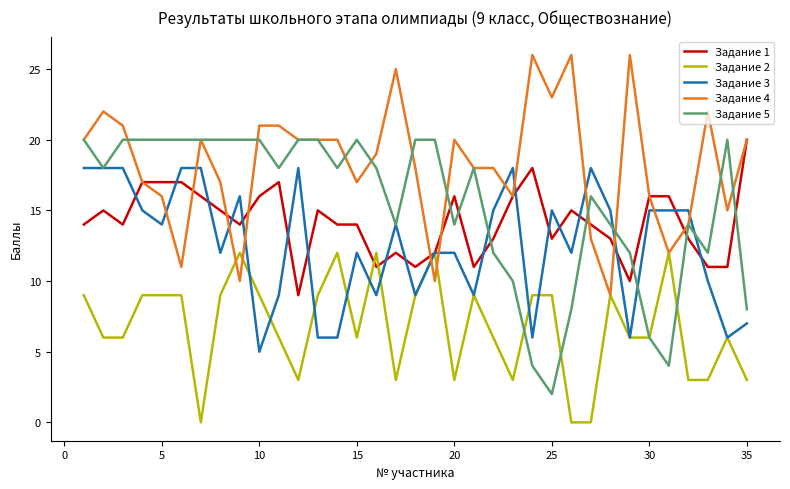

Which series has the largest total across all categories?

Задание 4